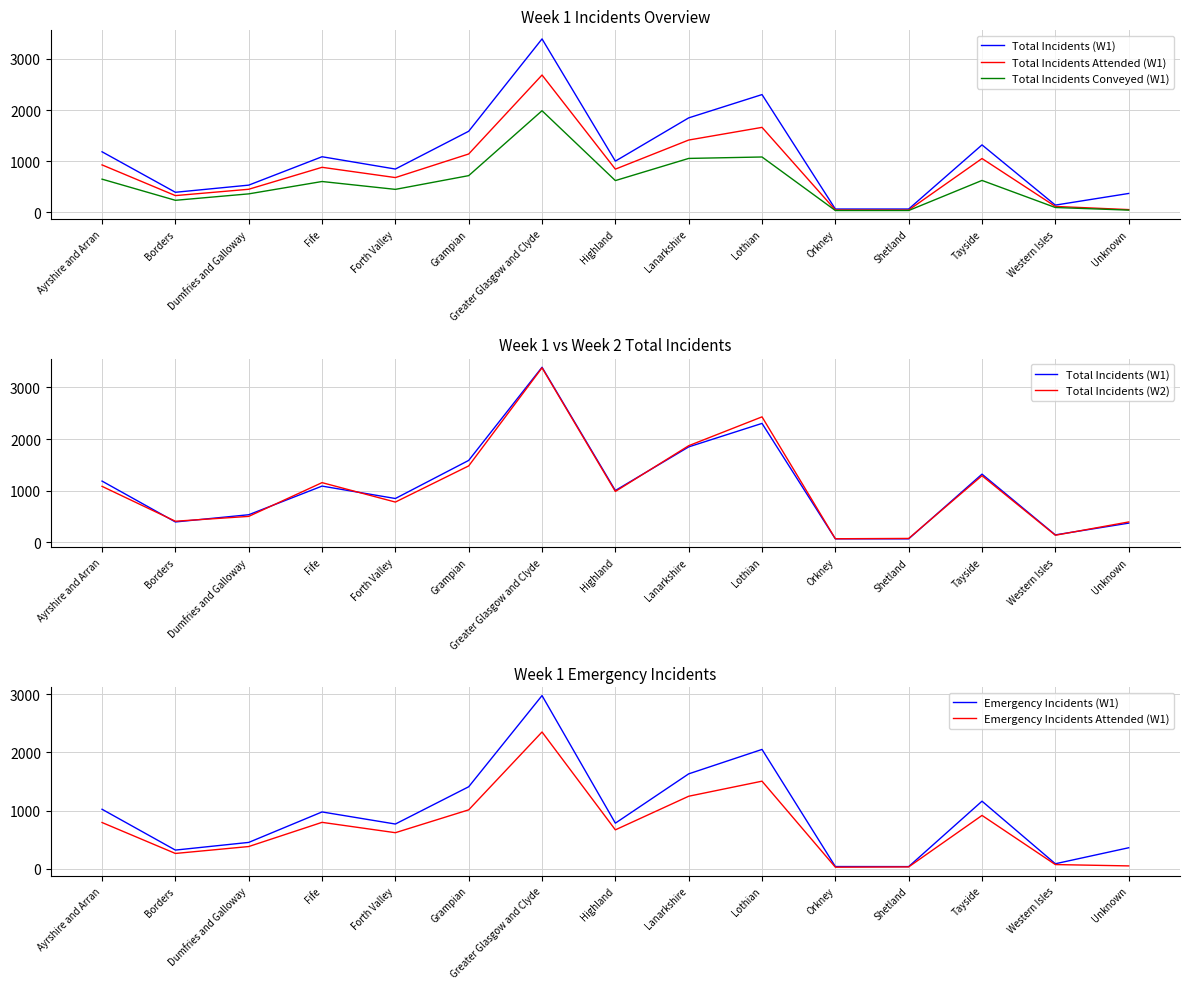

True or false: Total Incidents (W2) and Total Incidents Attended (W1) intersect in this chart.

False